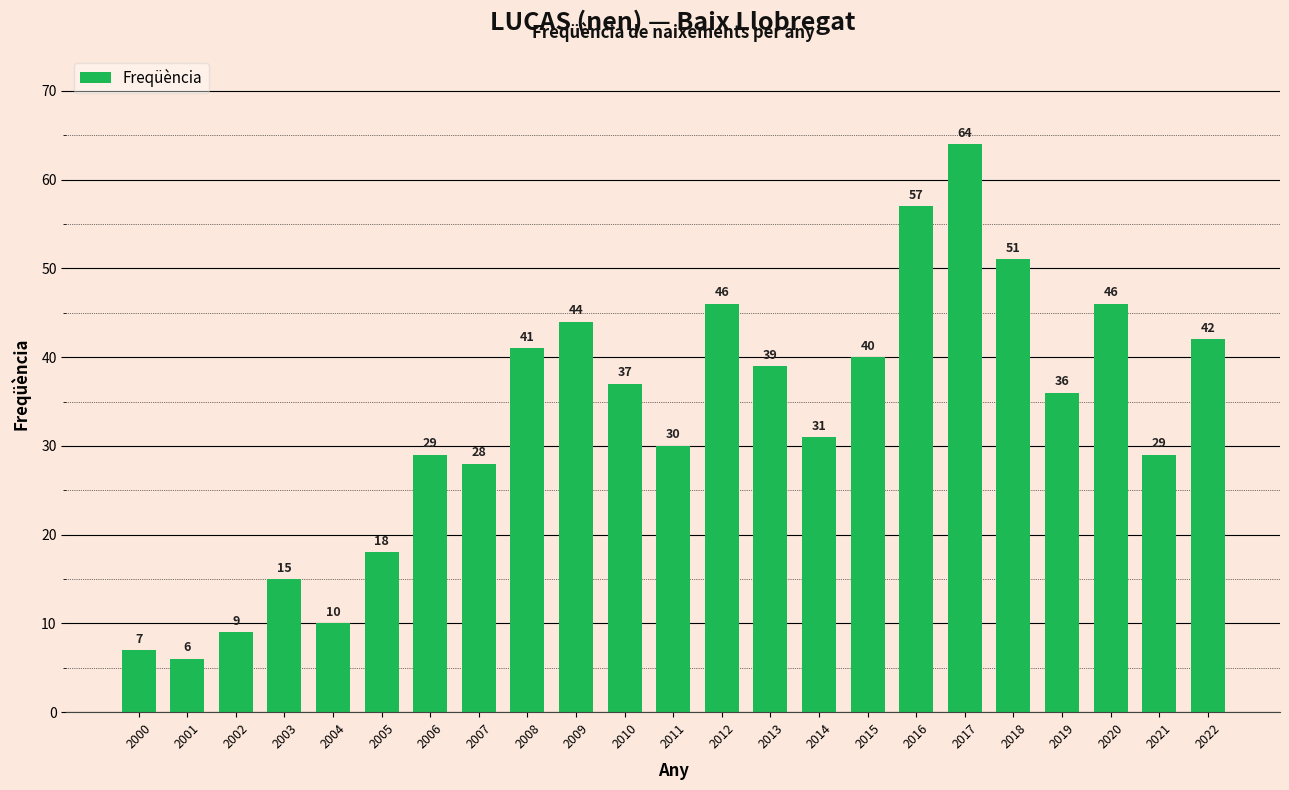

What is the ratio of the value at 2019 to the value at 2011?

1.2